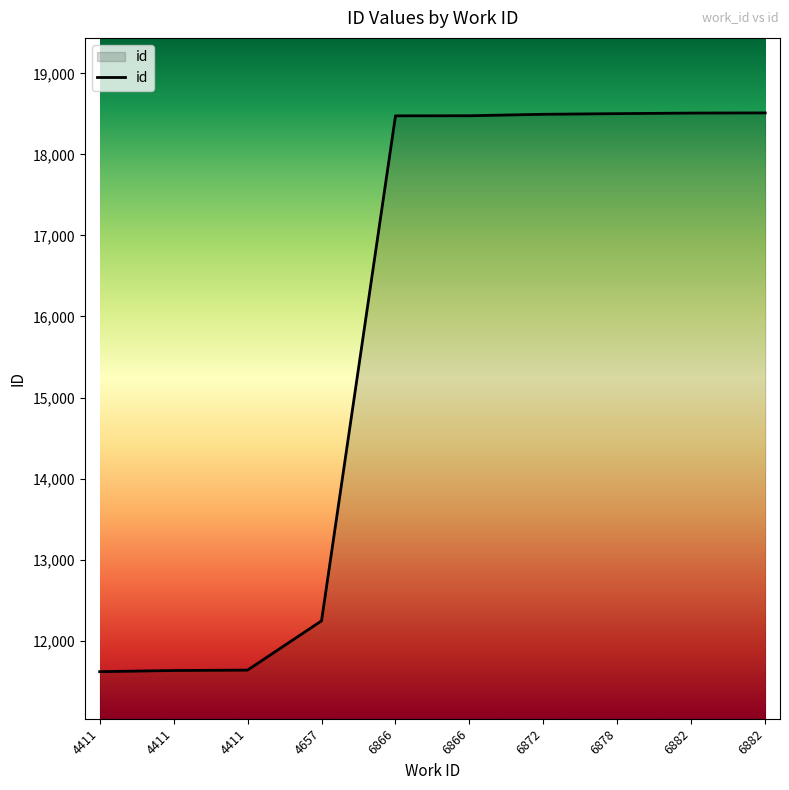

How many lines are shown in the chart?

1